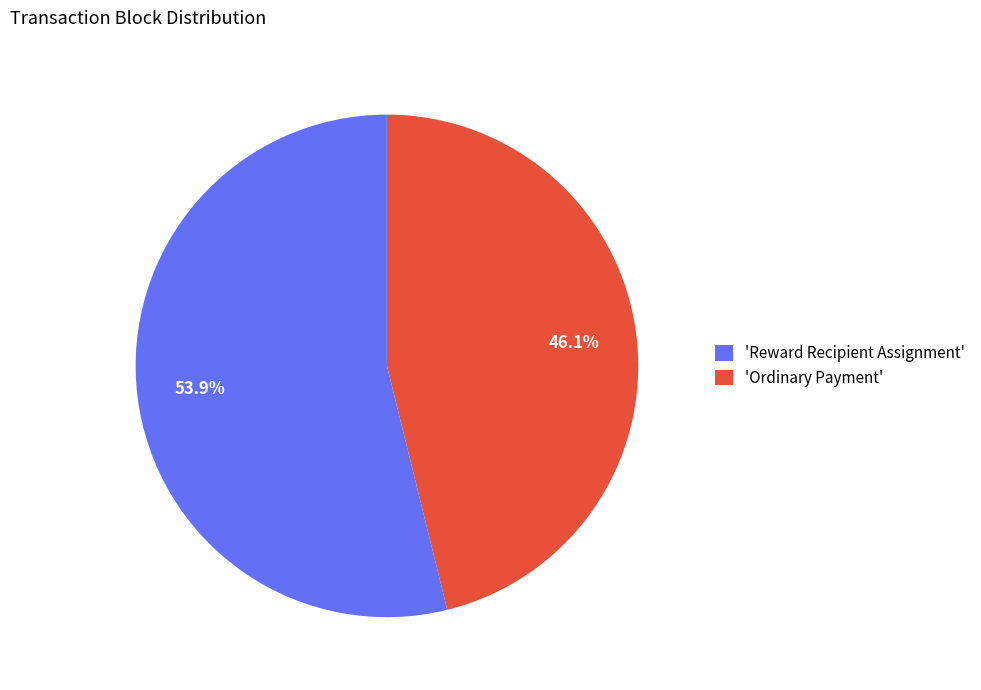

What is the smallest slice in the pie chart?

'Ordinary Payment'